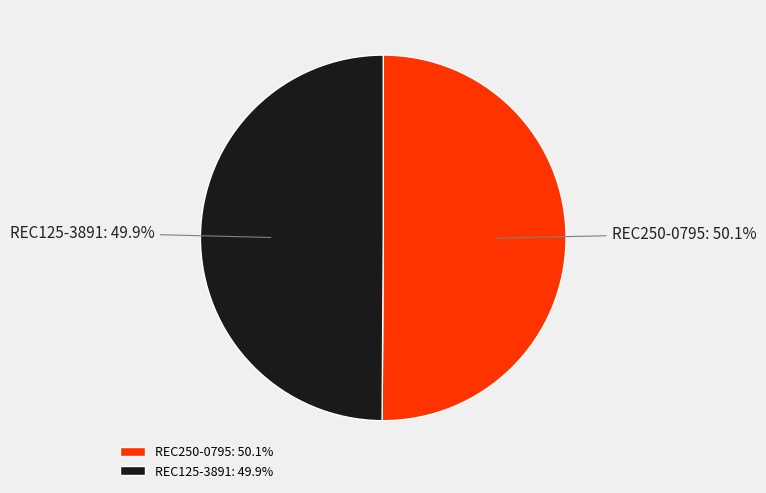

How many slices are in this pie chart?

2